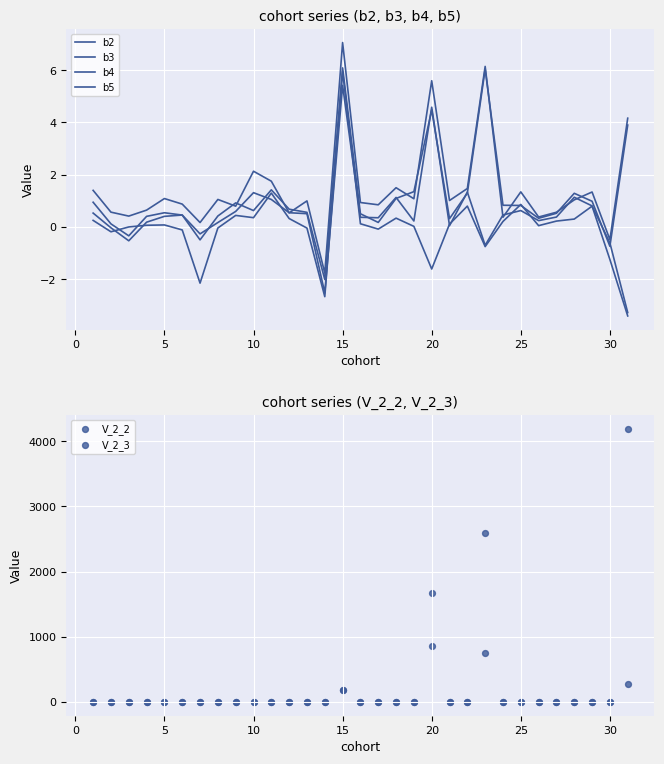

At how many categories does at least one series exceed 269?

3